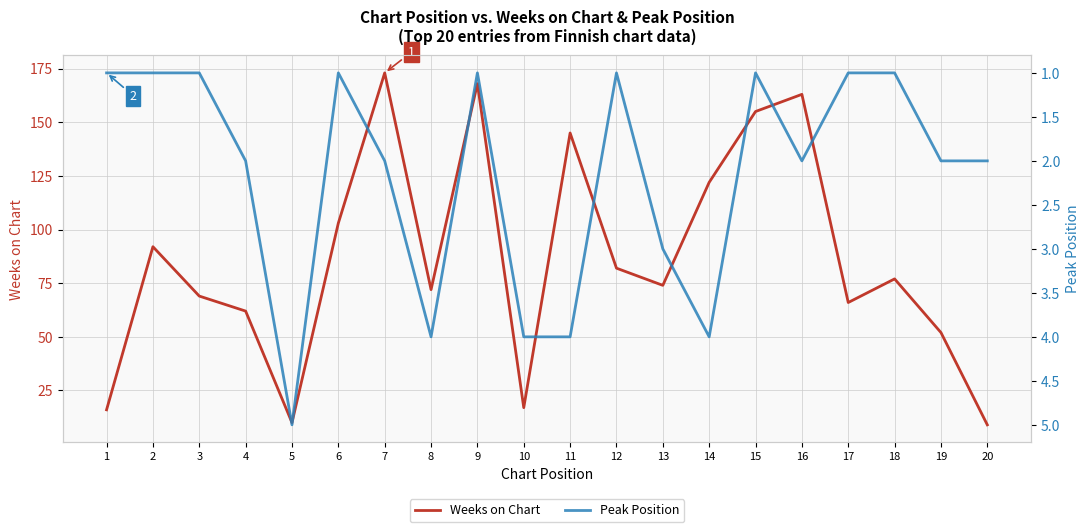

At which category does Peak Position reach its first local valley?

6